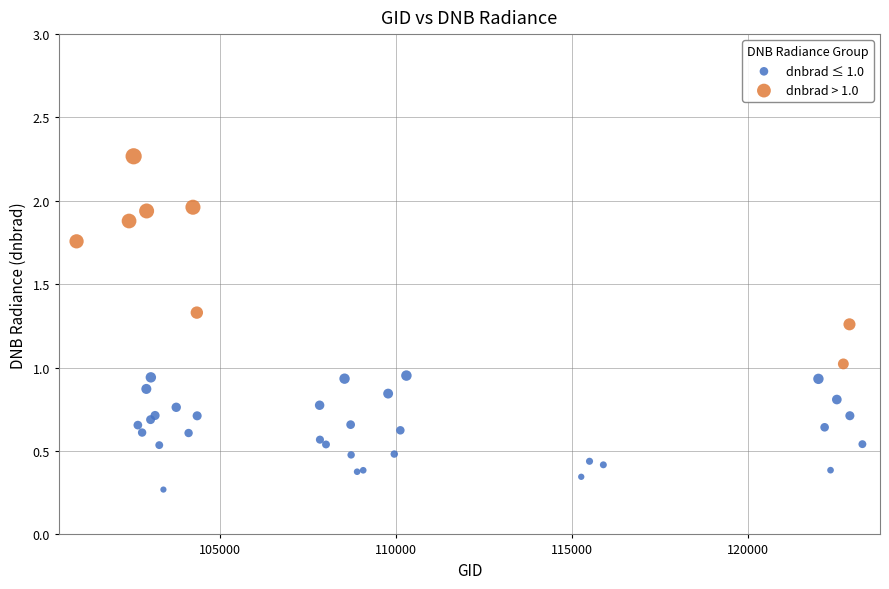

Which series reaches the minimum Y coordinate?

dnbrad ≤ 1.0